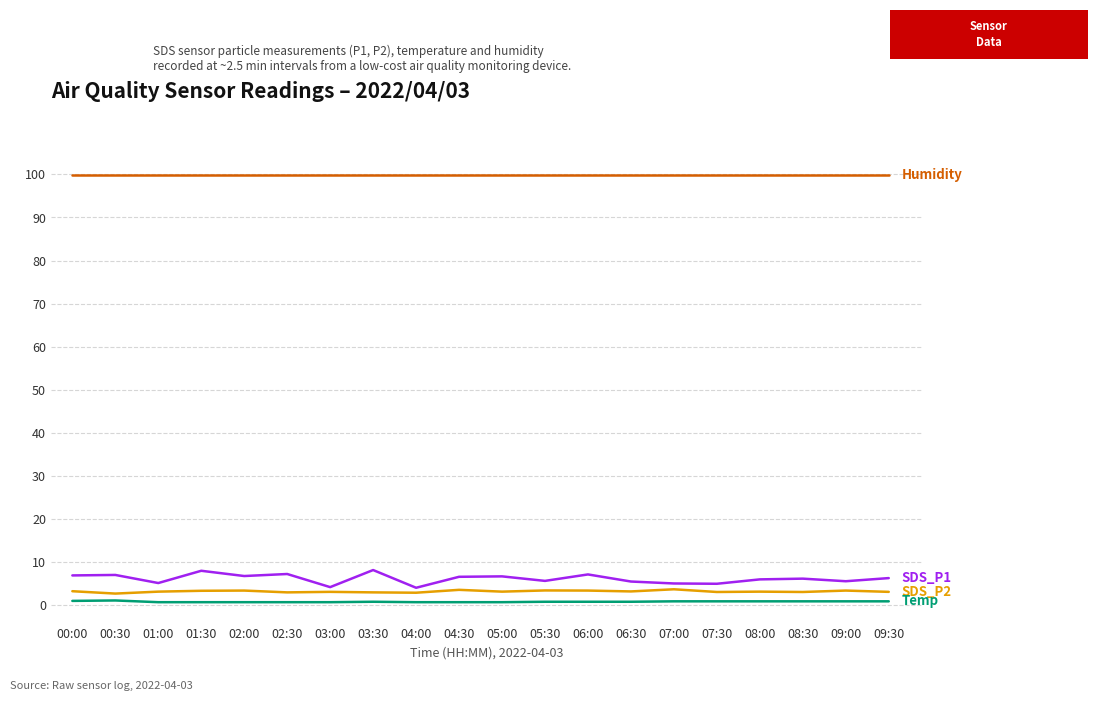

What is the maximum value shown in the chart?

99.9